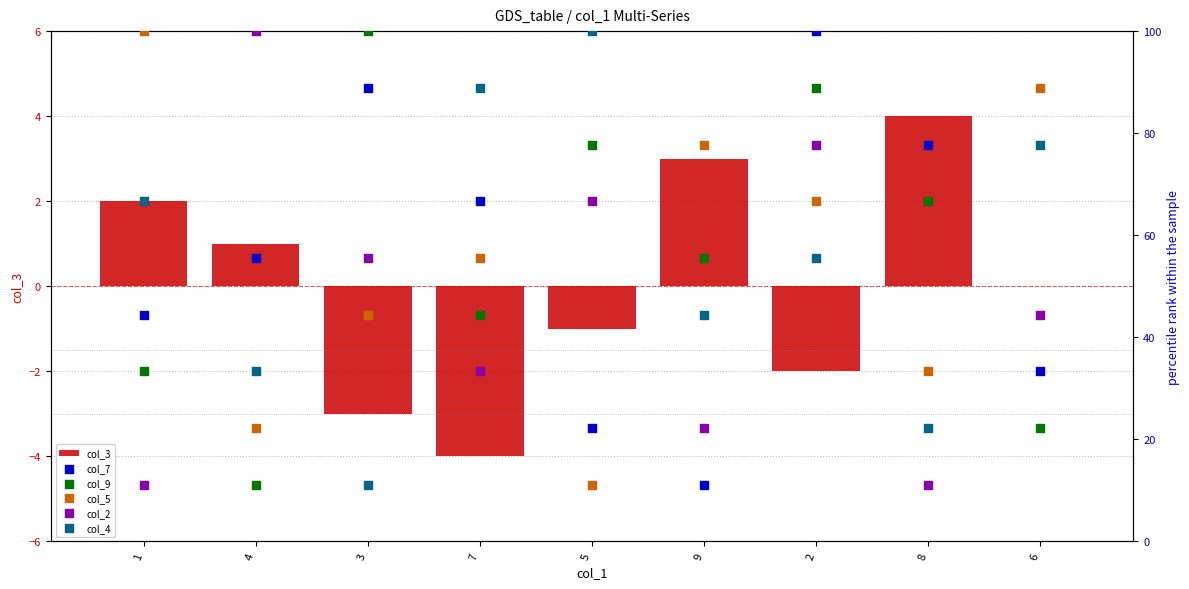

Which series has the largest total across all categories?

col_7